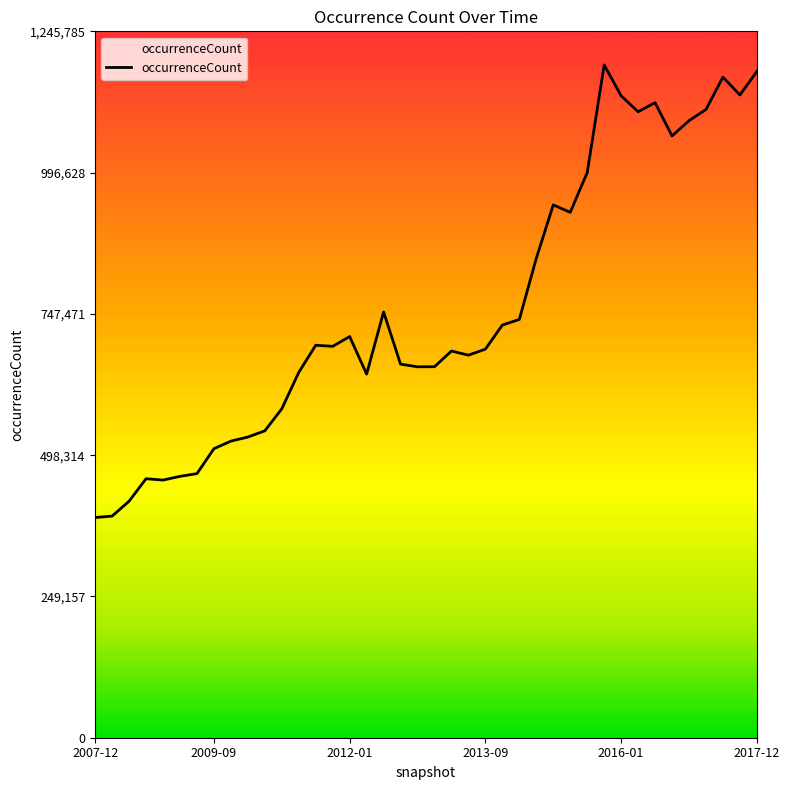

Does the chart display data point markers on the line(s)?

No